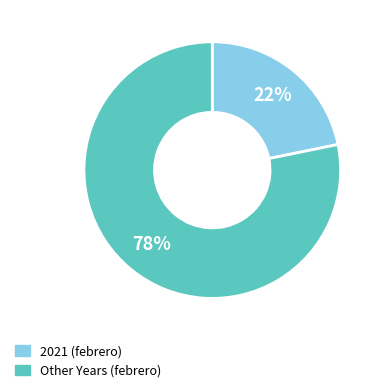

To the nearest percent, what is the difference between the largest and smallest slice percentages?

56%